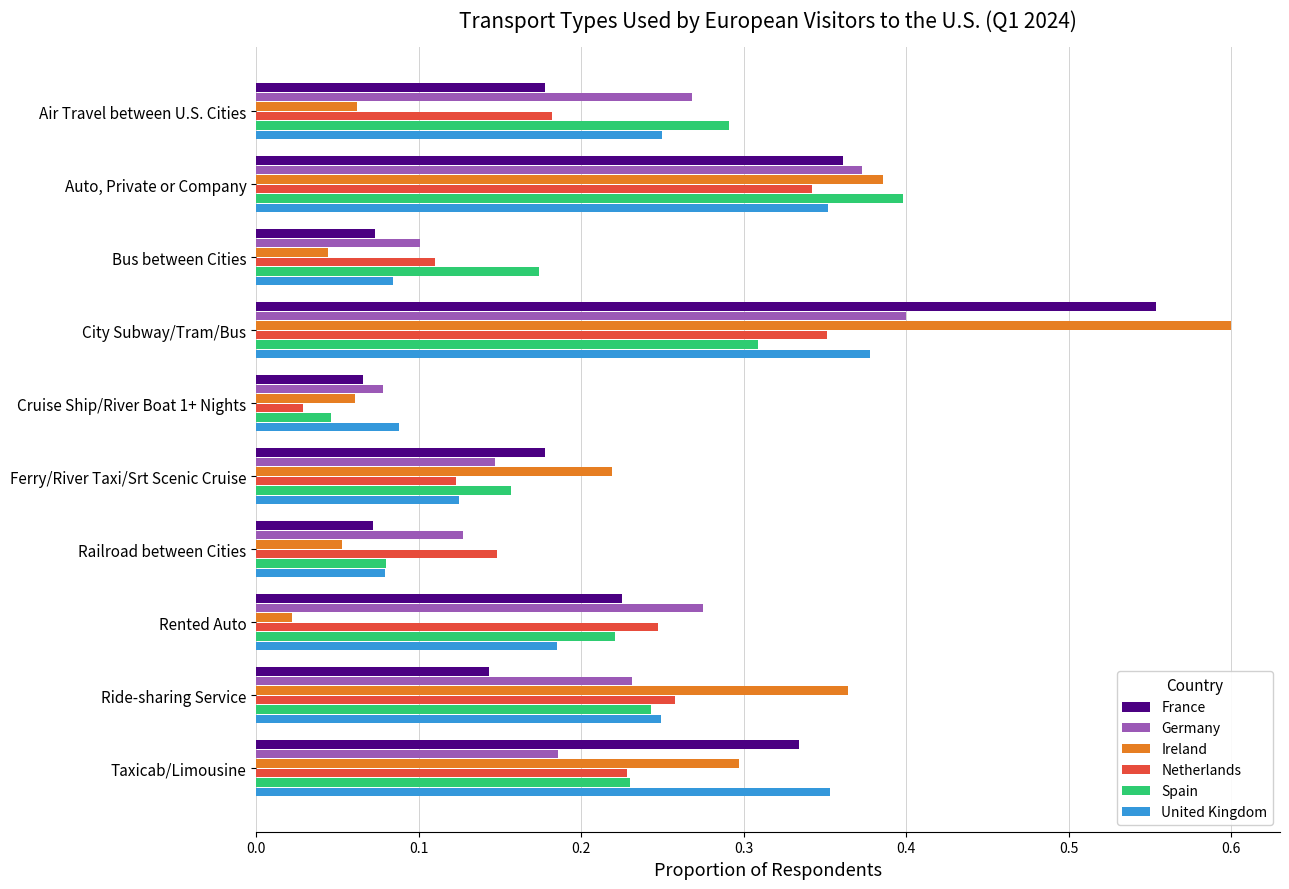

At which category is the sum across all series the highest?

City Subway/Tram/Bus